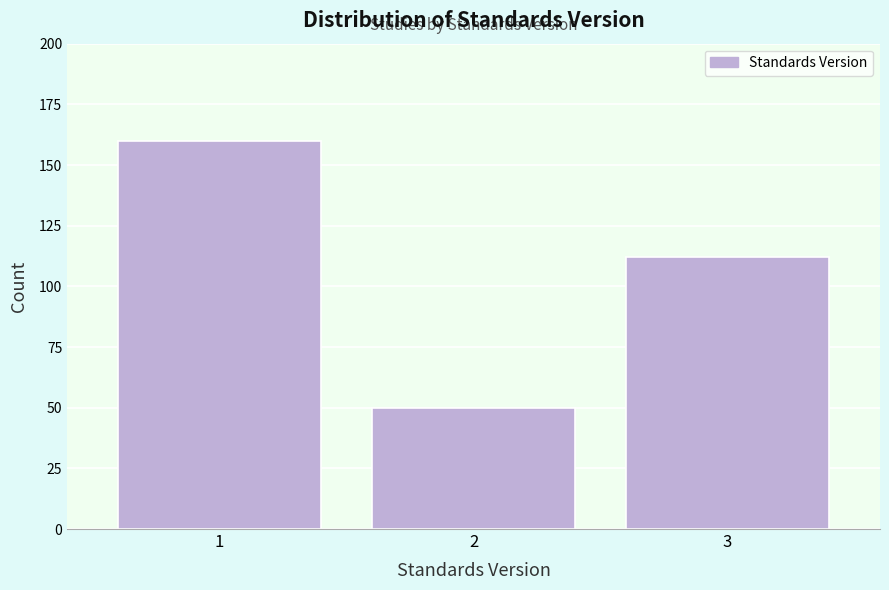

Reading left to right, extract all data points from this chart.

160	50	112